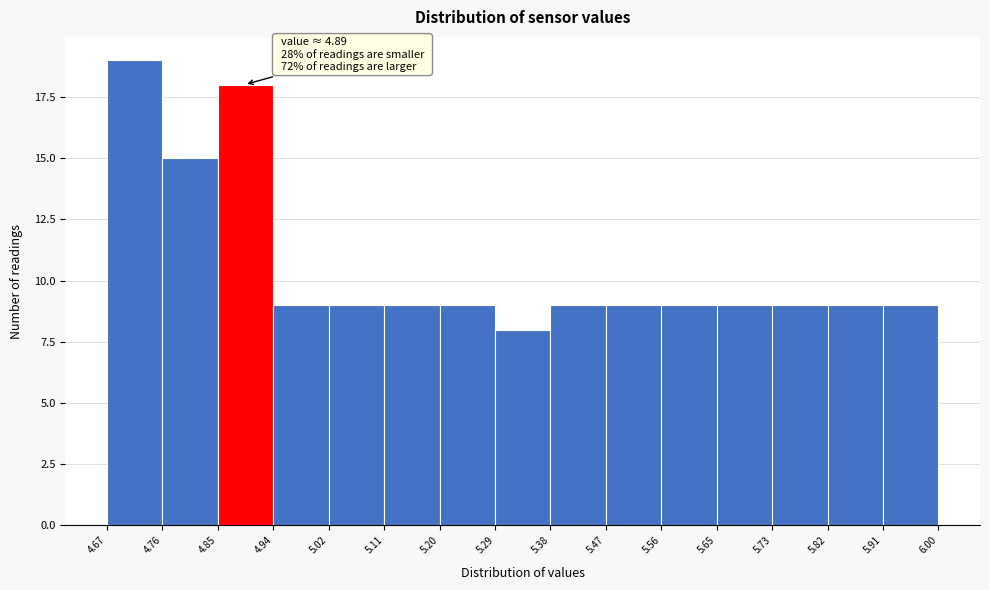

Over which range of the x-axis is the bar tallest?

4.67 to 4.76